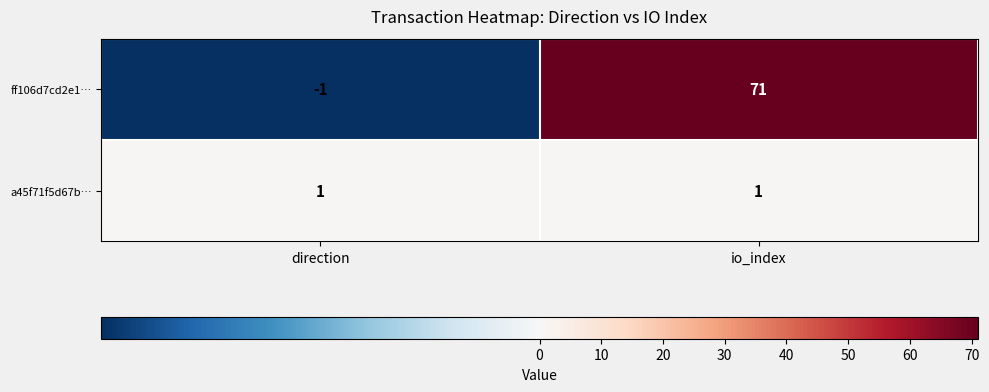

Which series has the largest total across all categories?

ff106d7cd2e1…